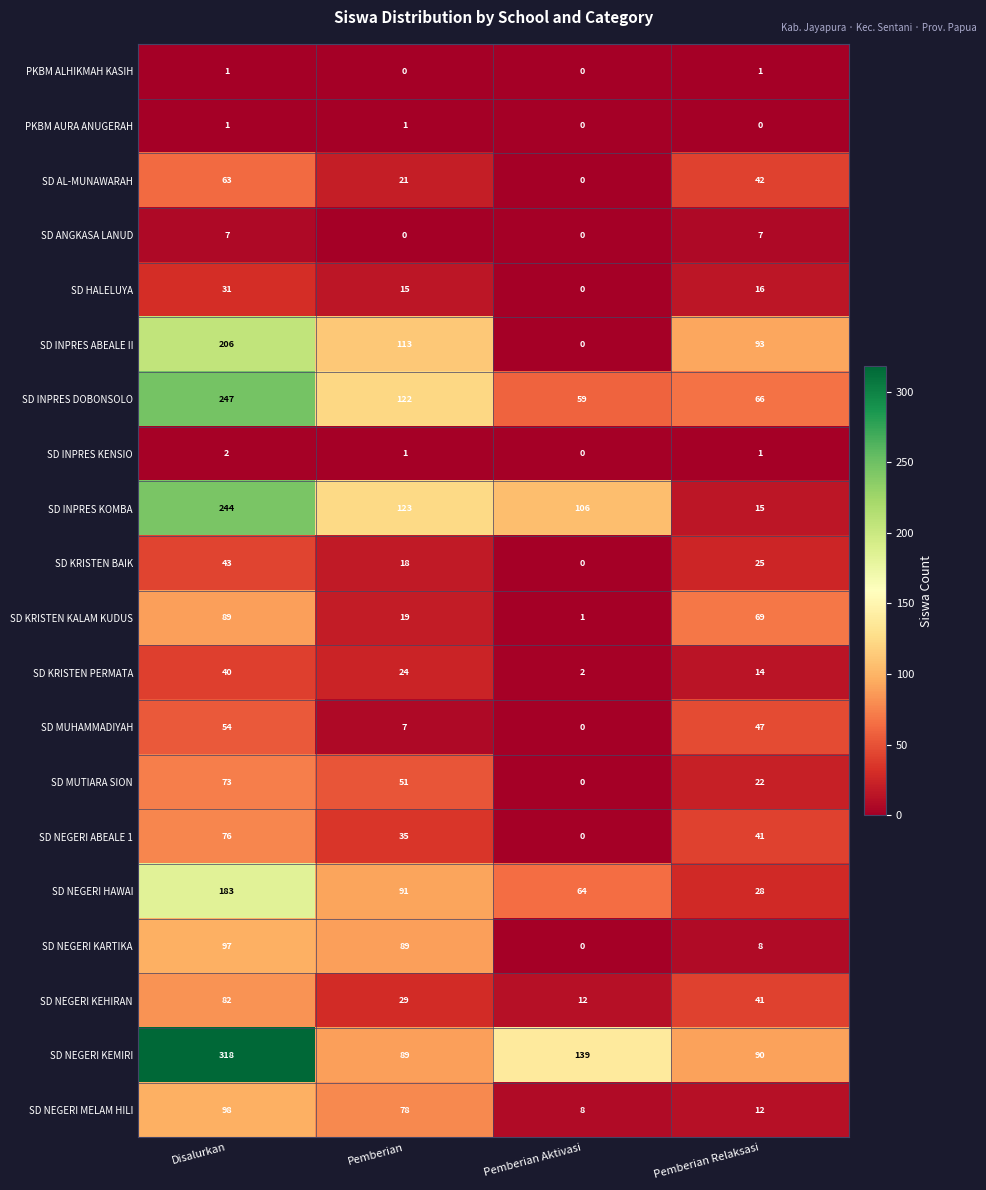

What is the difference between the highest and lowest values at Disalurkan?

317